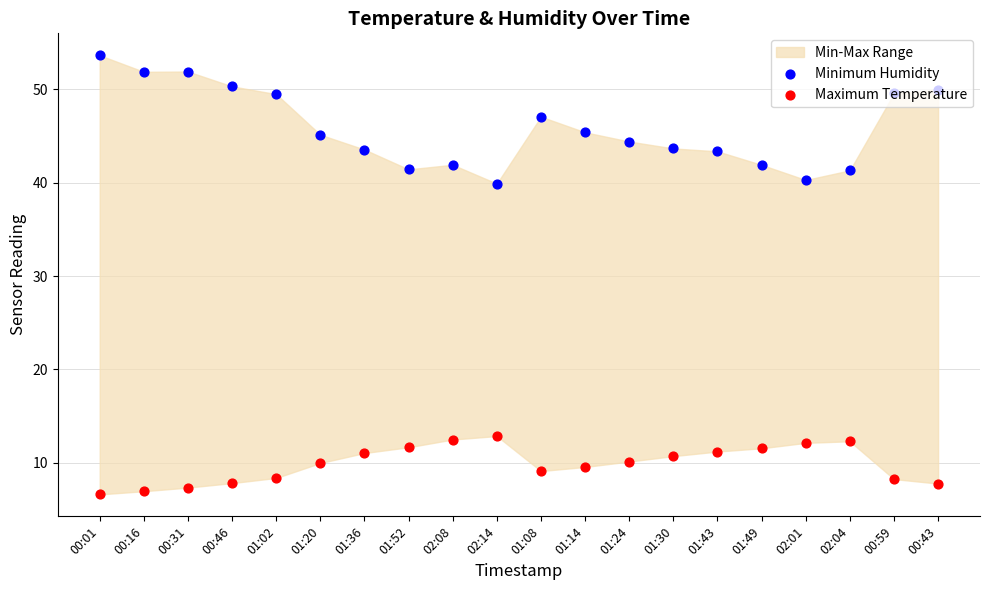

What is the total value across all series at 02:01?

52.4